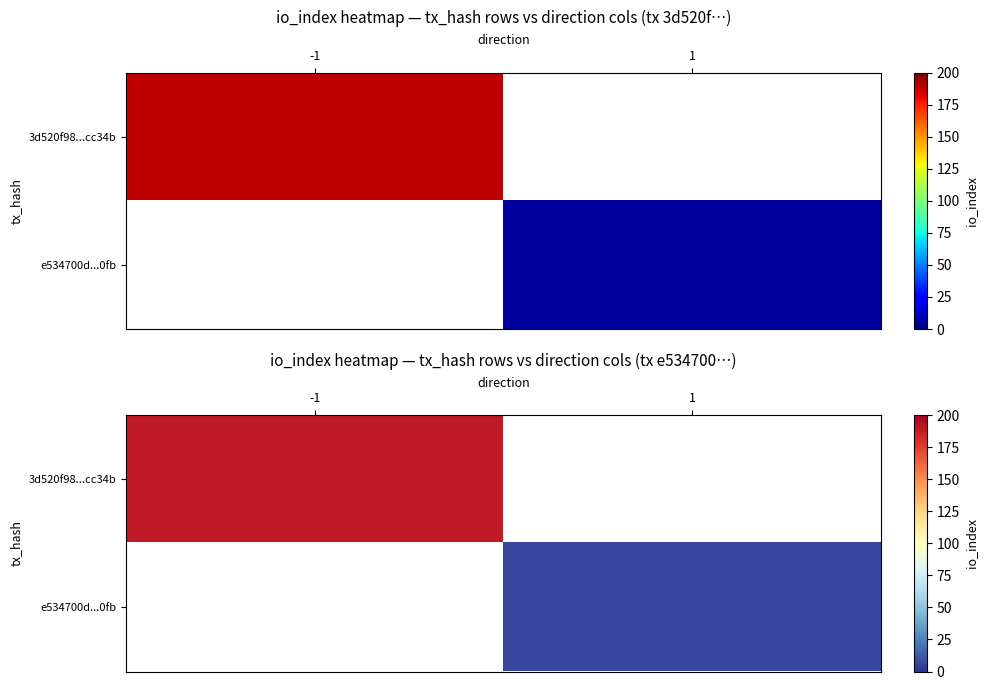

Rank the categories by 3d520f98...cc34b value from lowest to highest.

-1, 1